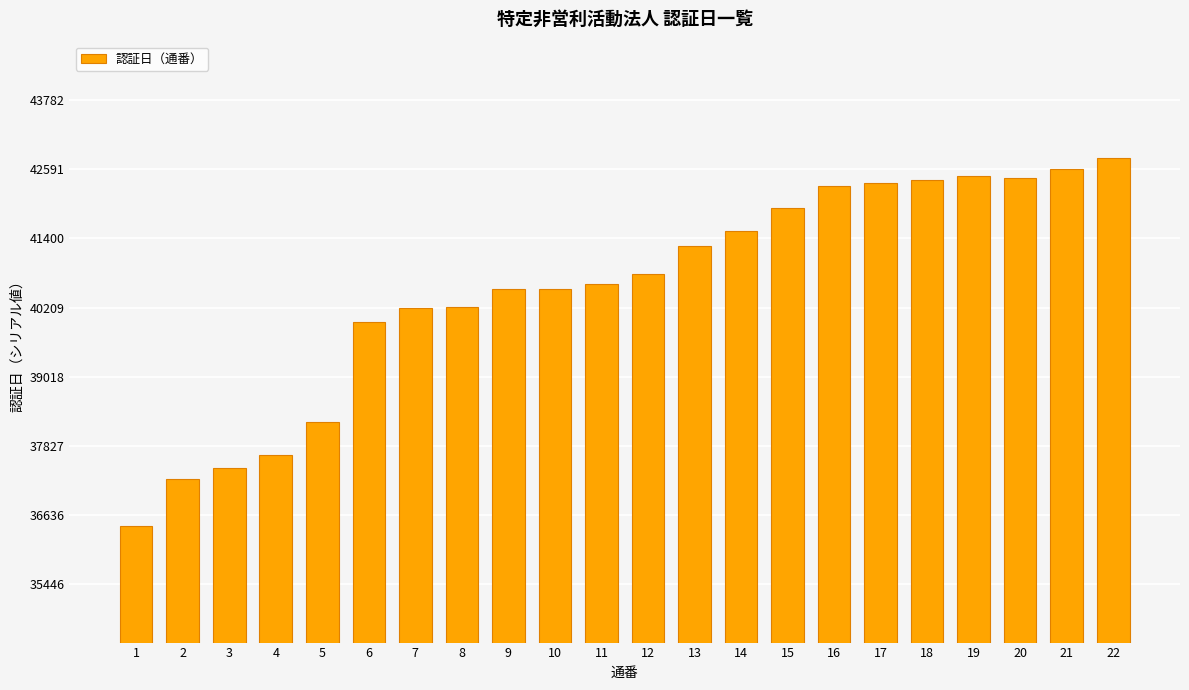

How many data points are less than 40779?

11